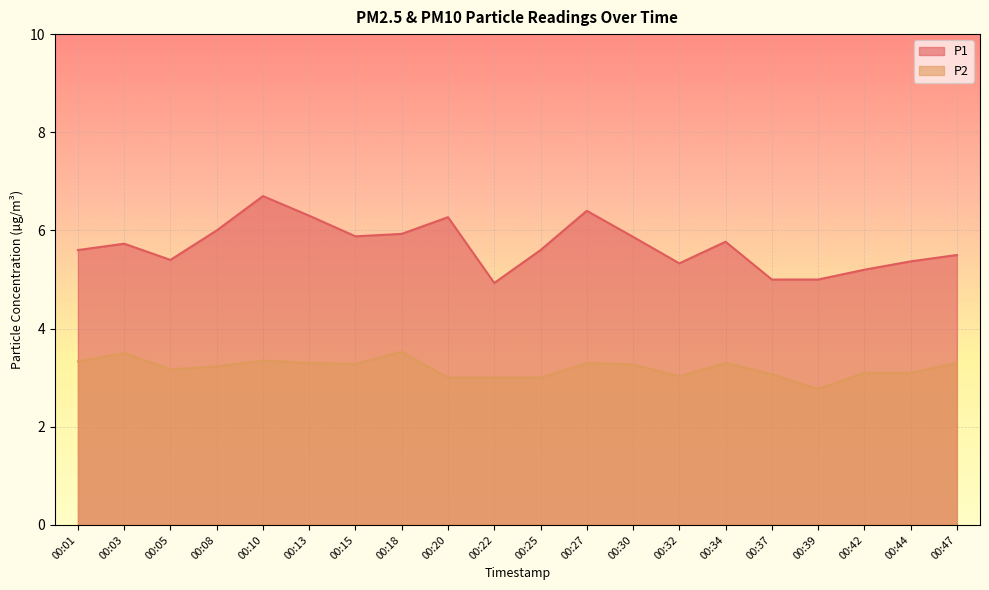

Does the chart display data point markers on the line(s)?

No